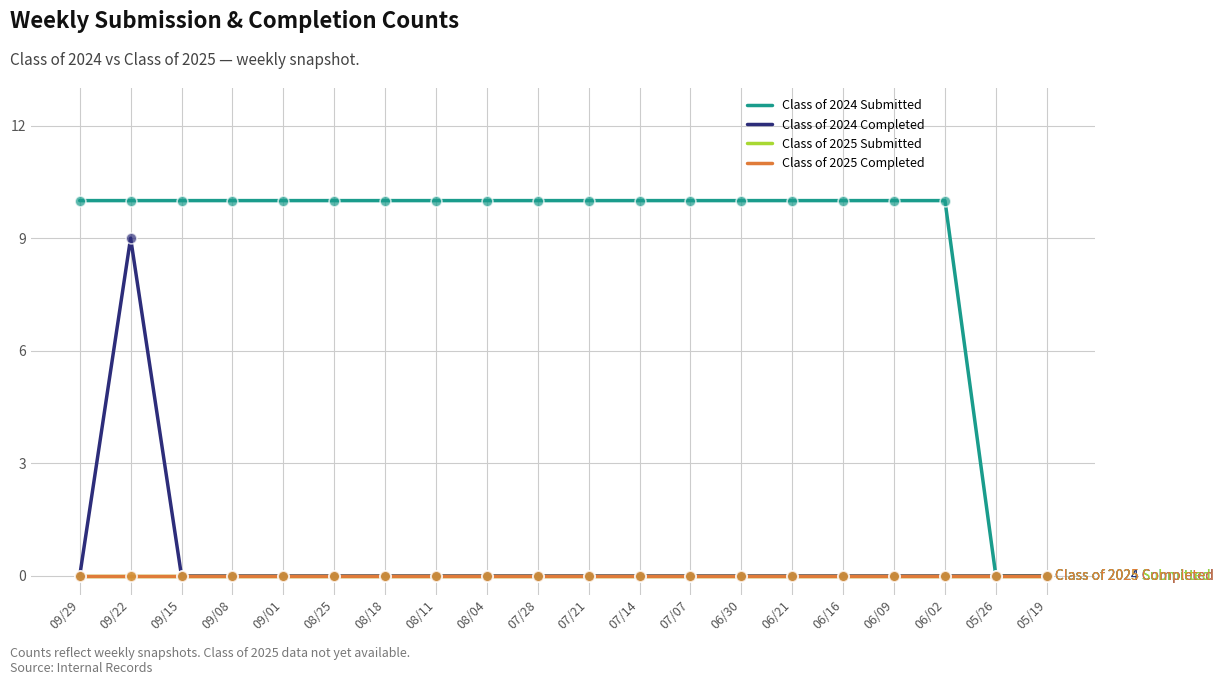

At how many categories does at least one series exceed 2?

18